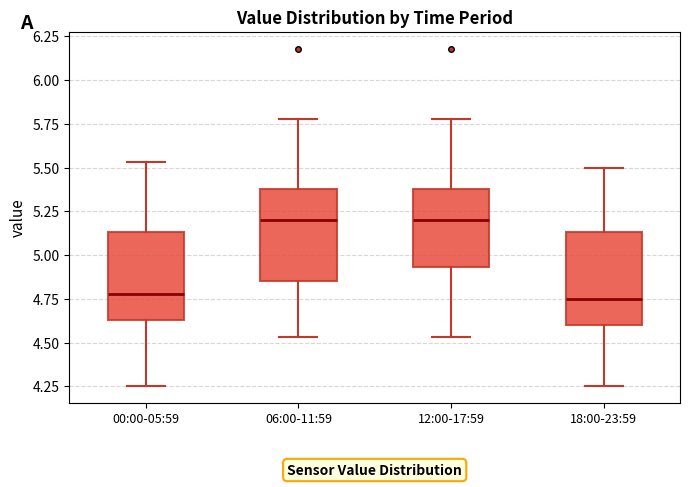

Reading left to right, transcribe this box plot: for each box, give where its median line is, the range the box spans, and where its two whiskers end, as read against the y-axis. The values are not printed on the chart, so give them approximately, as read against the axis.

00:00-05:59: median 4.80, box 4.65 to 5.15, whiskers 4.25 to 5.55
06:00-11:59: median 5.20, box 4.85 to 5.40, whiskers 4.55 to 5.80
12:00-17:59: median 5.20, box 4.95 to 5.40, whiskers 4.55 to 5.80
18:00-23:59: median 4.75, box 4.60 to 5.15, whiskers 4.25 to 5.50